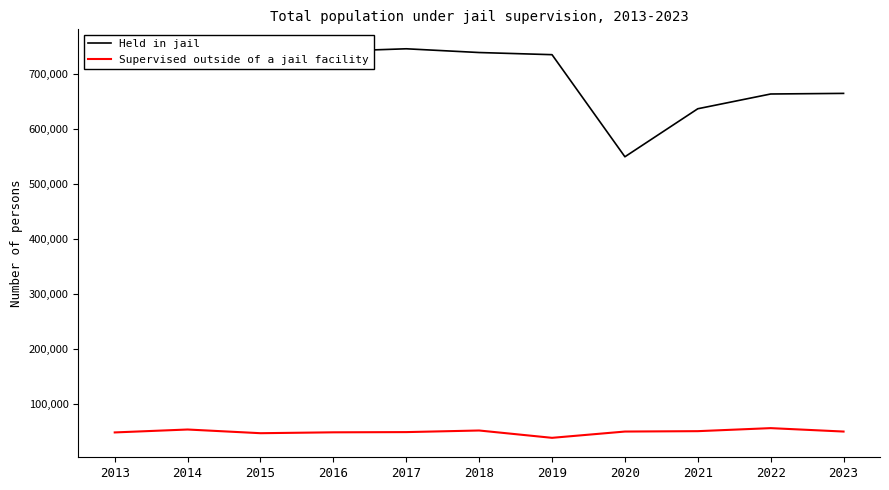

Does the chart display data point markers on the line(s)?

No